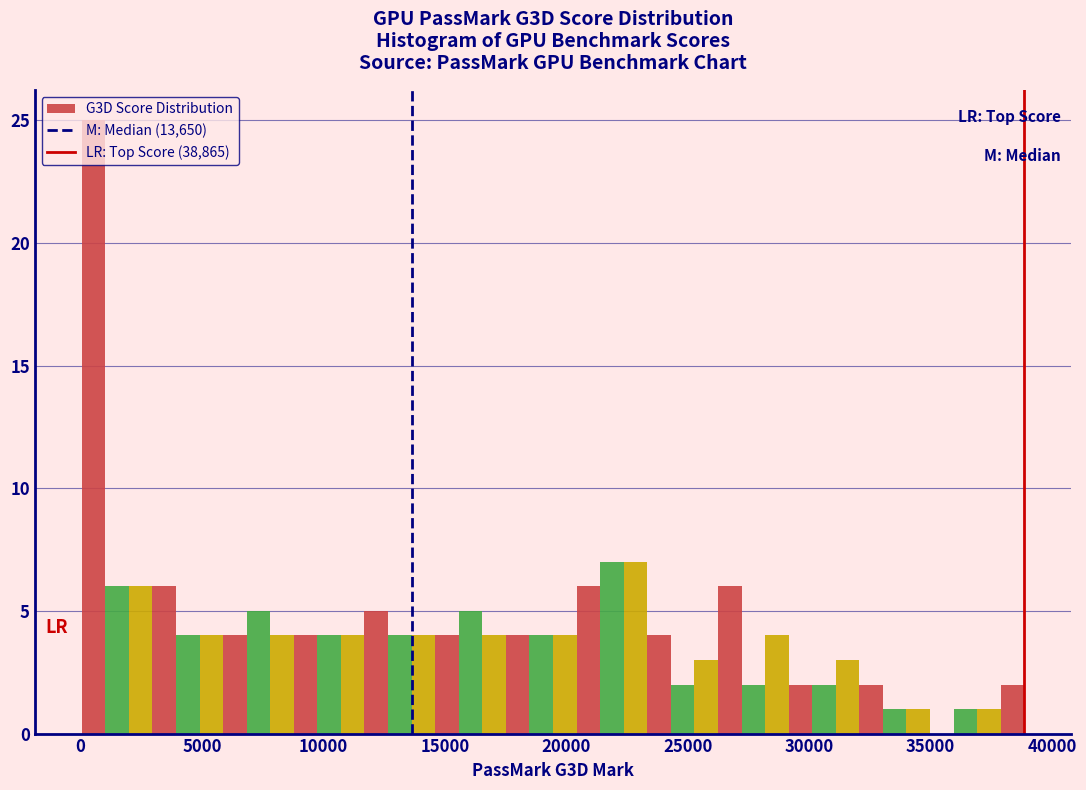

Around what value on the x-axis is the tallest bar? Give the approximate position of its centre, as read against the axis.

500